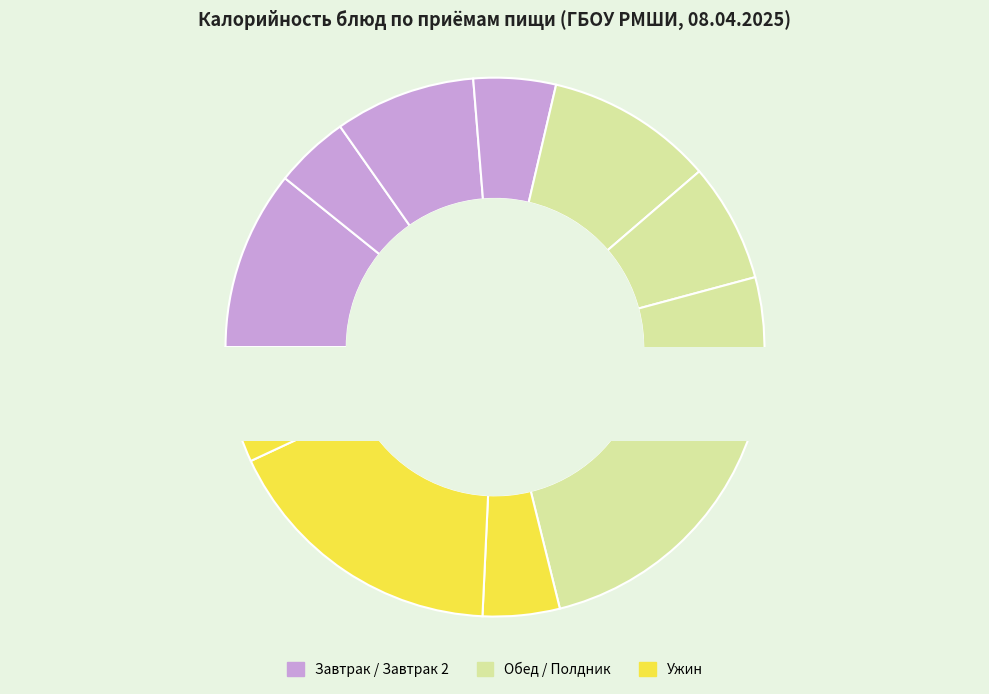

Rank the categories by value from lowest to highest.

цикорий с молоком, компот из сухофруктов, масло сливочное, пирожки с картофелем, суп-лапша, батон, бефстроганов из говядины с соусом, булочка Сюрприз, каша рисовая с маслом, картофельное пюре, плов из говядины